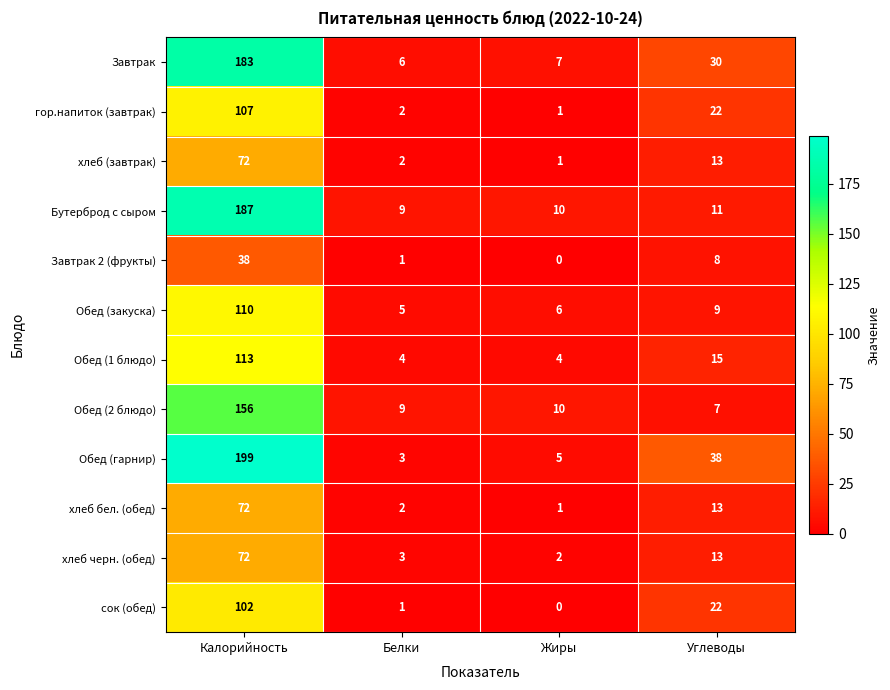

Which series has the widest spread of values?

Обед (гарнир)